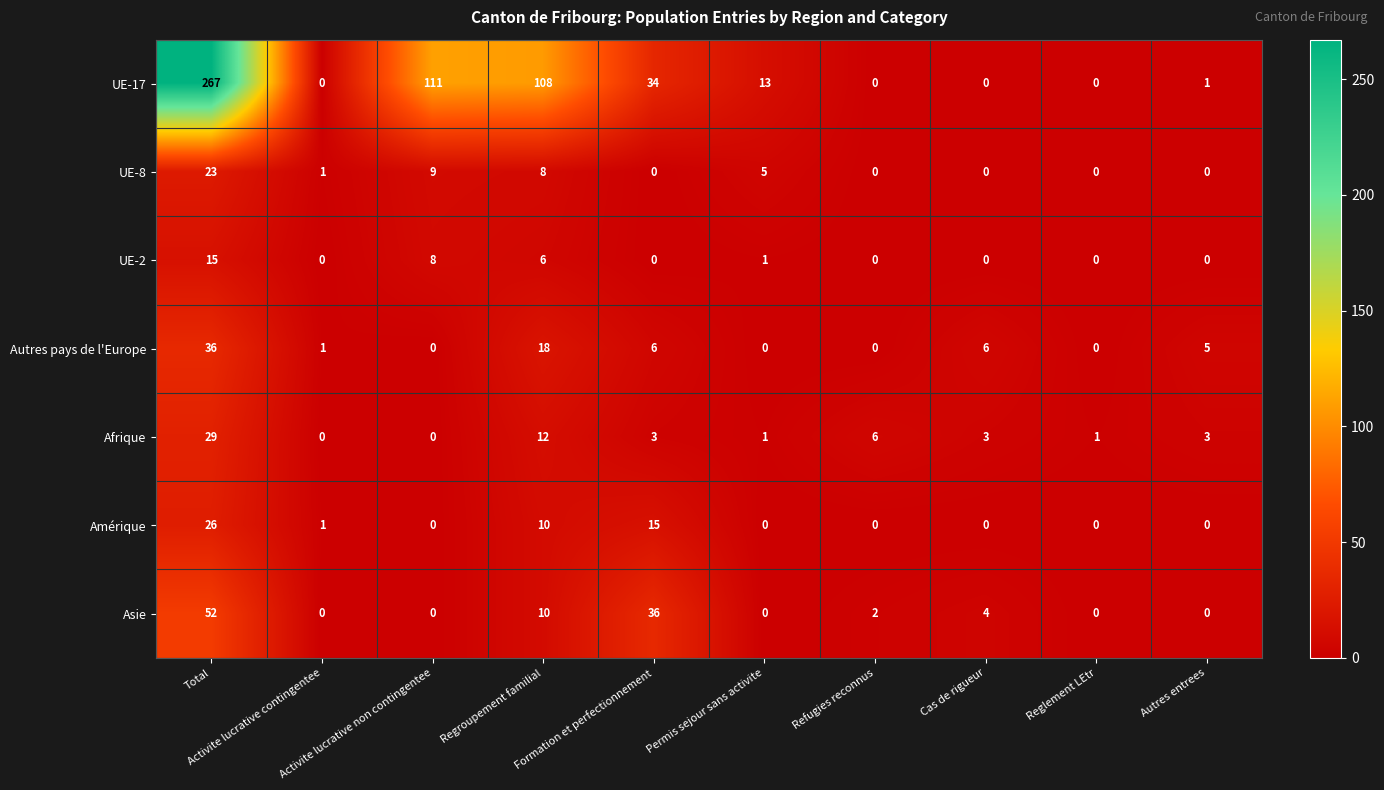

How many categories are shown in the chart?

10